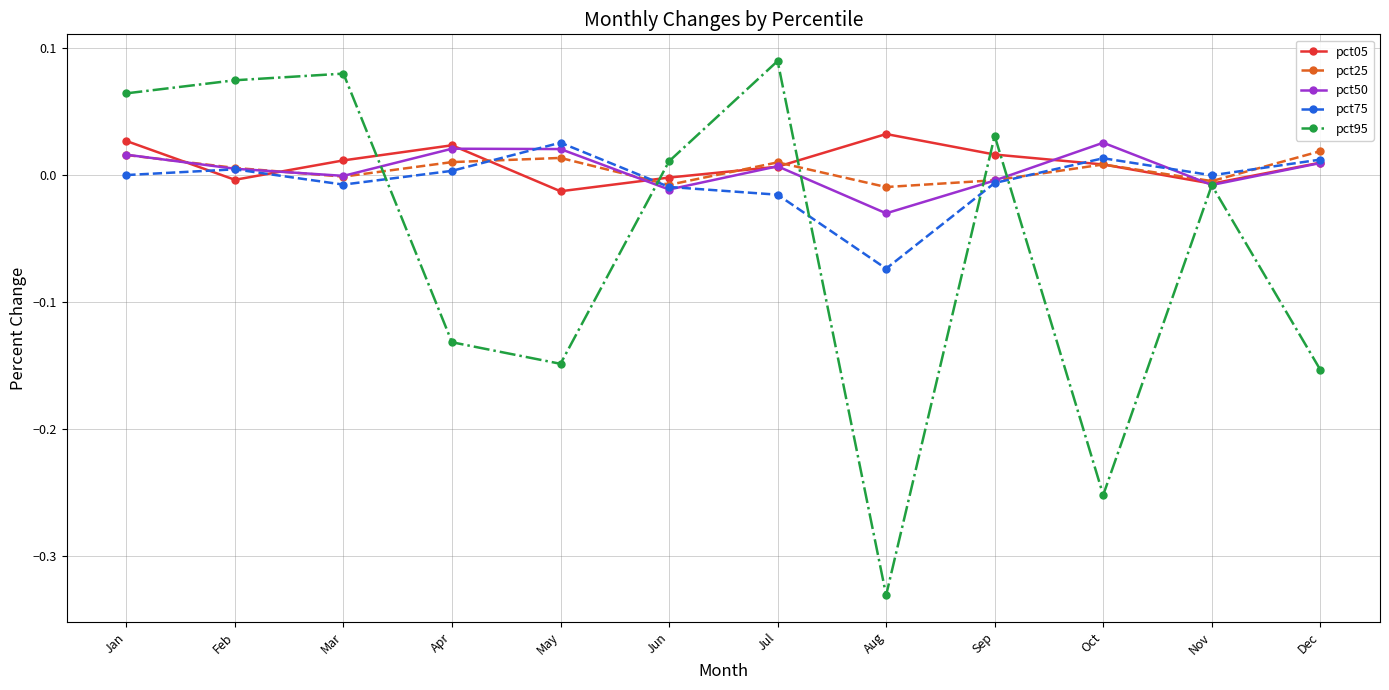

What are all the series names shown in the legend?

pct05, pct25, pct50, pct75, pct95